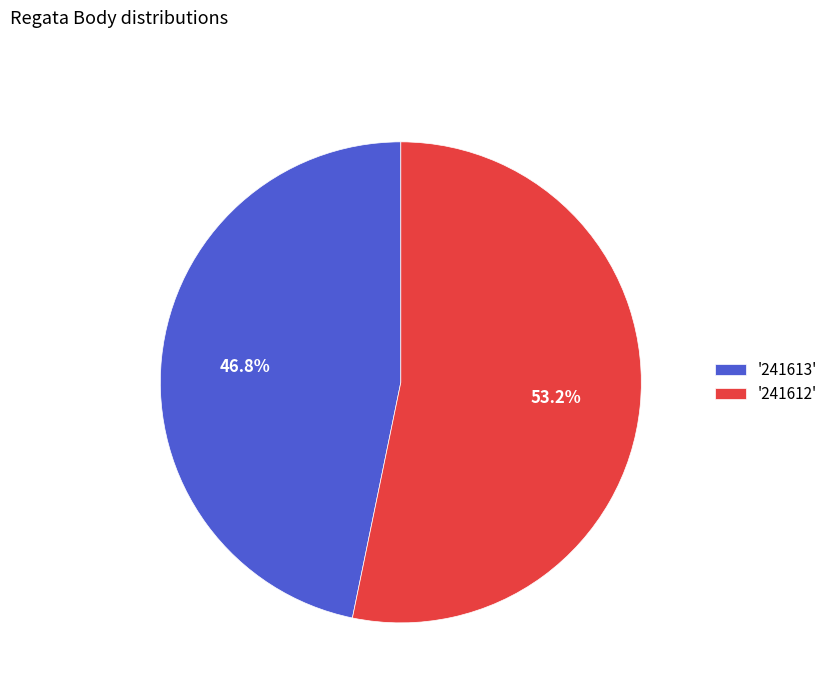

Rank the categories by value from lowest to highest.

'241613', '241612'